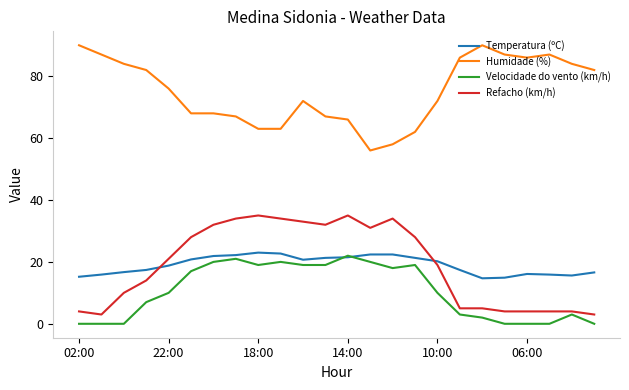

What is the maximum value for Velocidade do vento (km/h)?

22.0